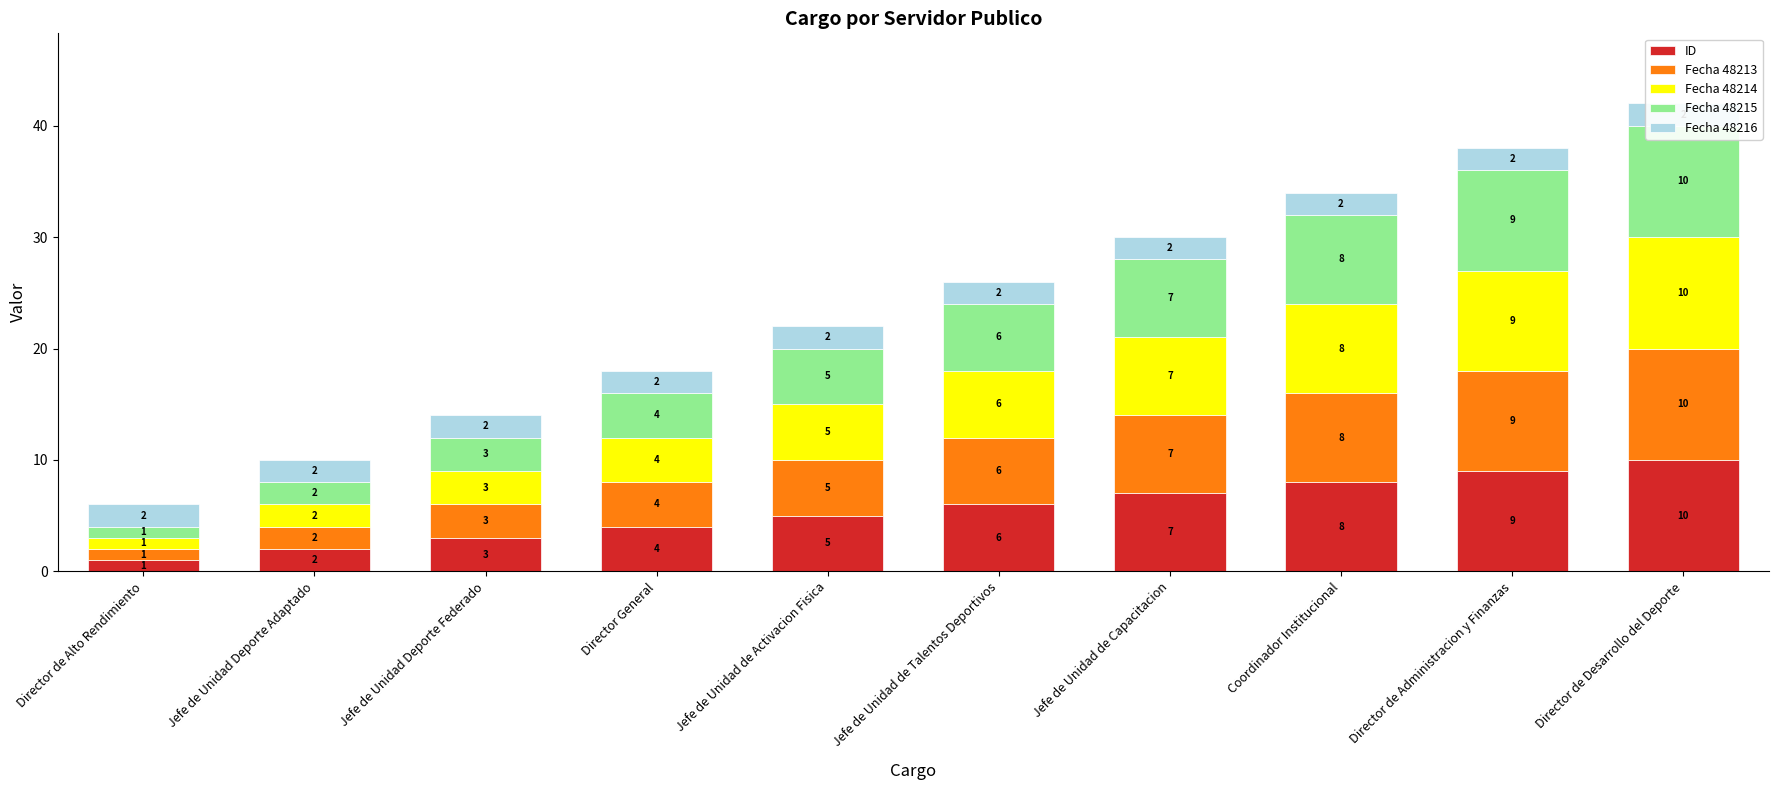

List the series in order of their peak value, lowest first.

Fecha 48216, ID, Fecha 48213, Fecha 48214, Fecha 48215